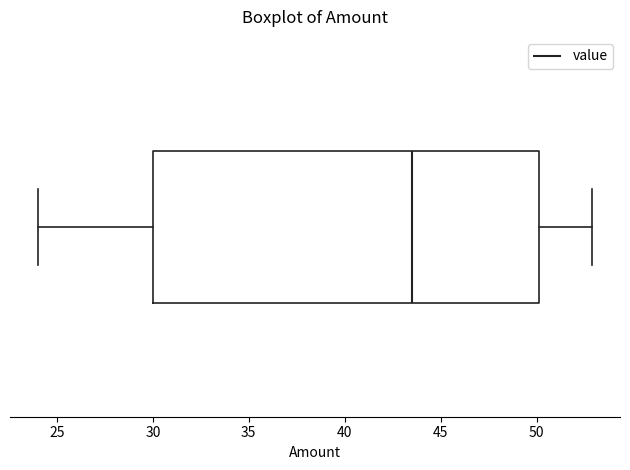

Transcribe this box plot: give where the median line is, the range the box spans, and where the two whiskers end, as read against the x-axis. The values are not printed on the chart, so give them approximately, as read against the axis.

median 43.5, box 30.0 to 50.0, whiskers 24.0 to 53.0